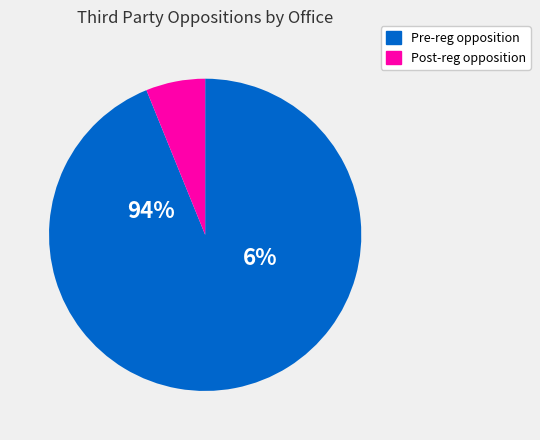

Which series has the largest range (max minus min)?

Pre_reg_opposition